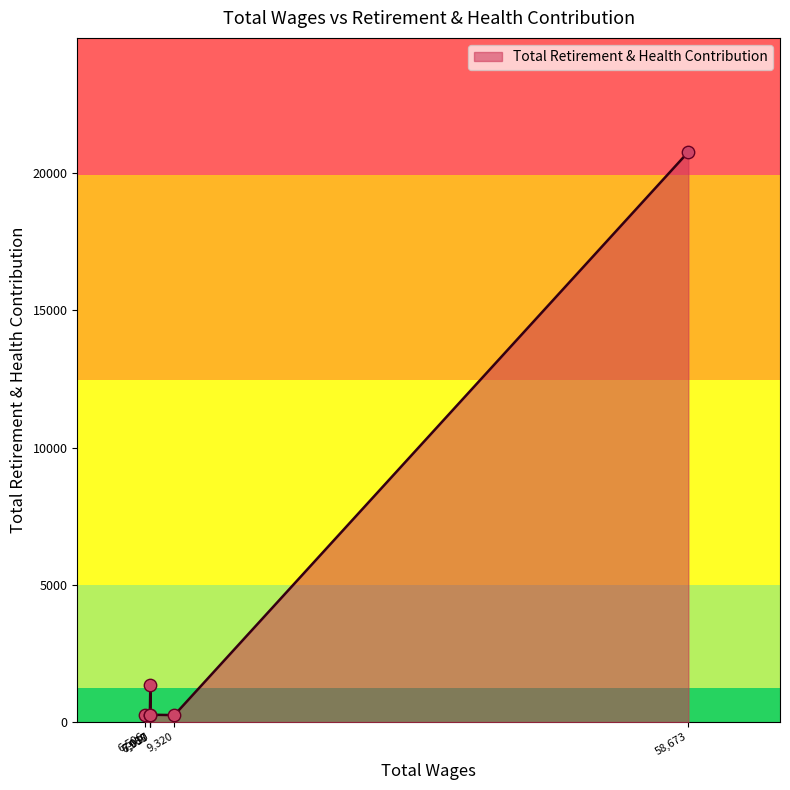

What is the maximum value shown in the chart?

20764